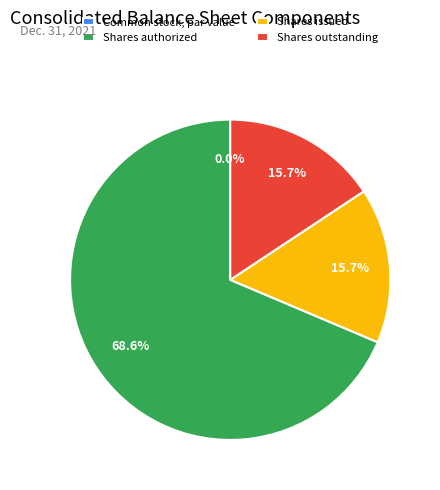

How many slices are in this pie chart?

4